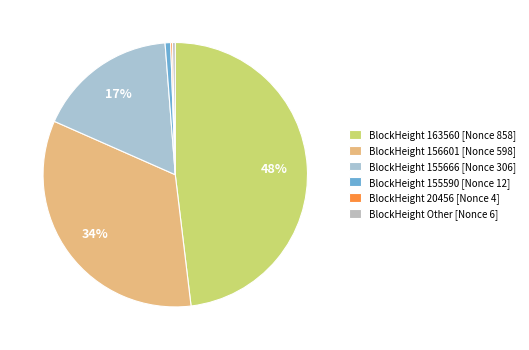

Which category has the biggest portion of the pie?

BlockHeight 163560 [Nonce 858]